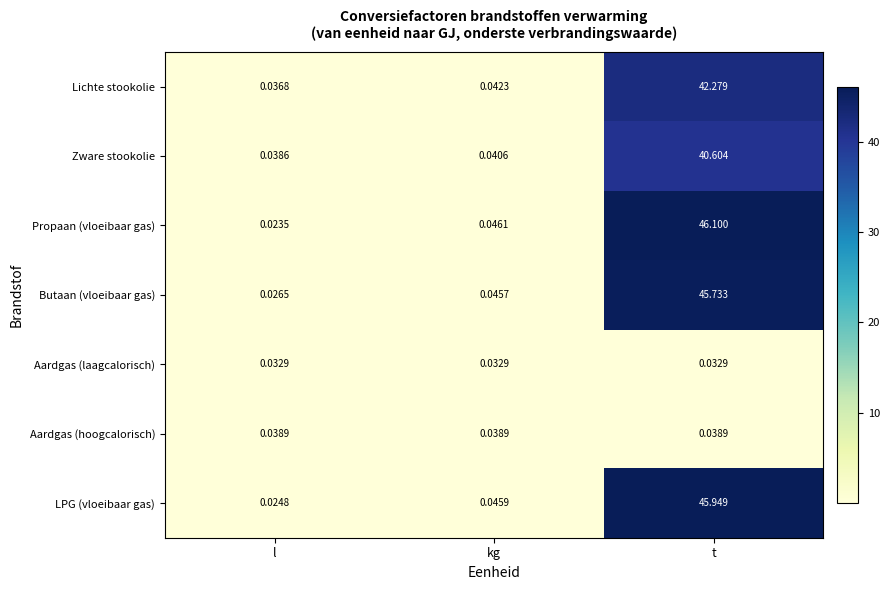

At which label is LPG (vloeibaar gas) closest to 22?

kg